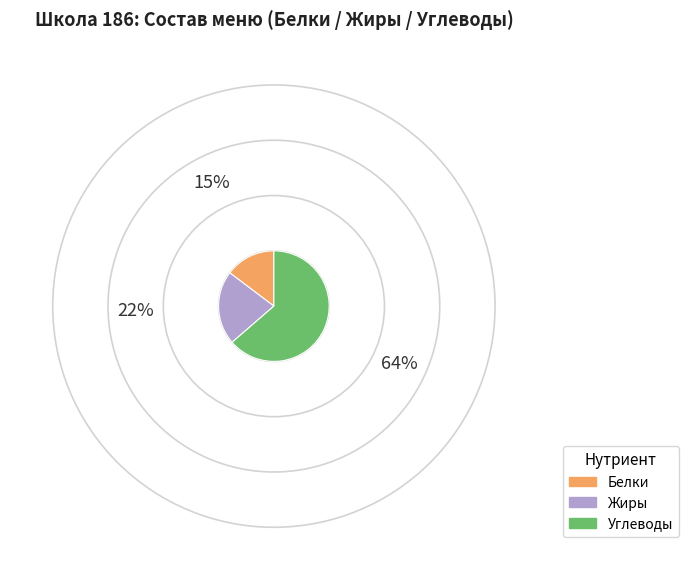

What is the ratio of the value at Жиры to the value at Углеводы?

0.3